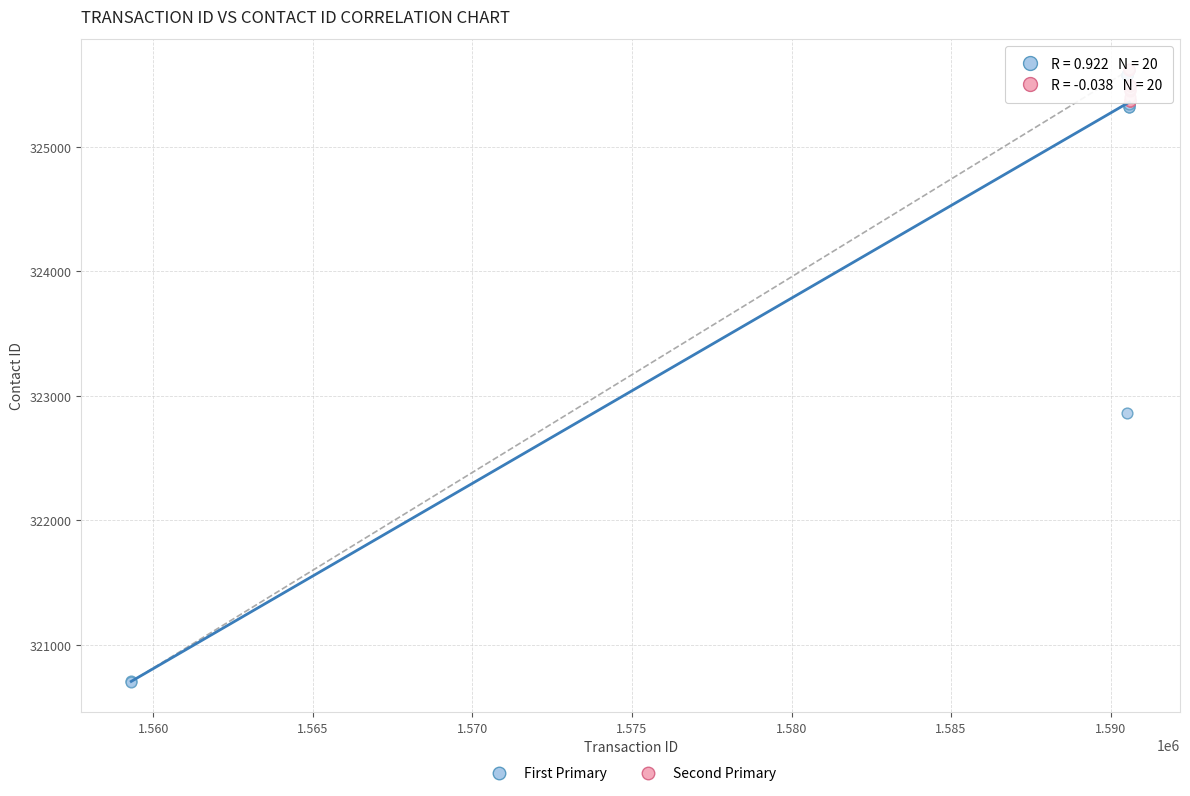

Which series has the largest Y range (max minus min)?

First Primary